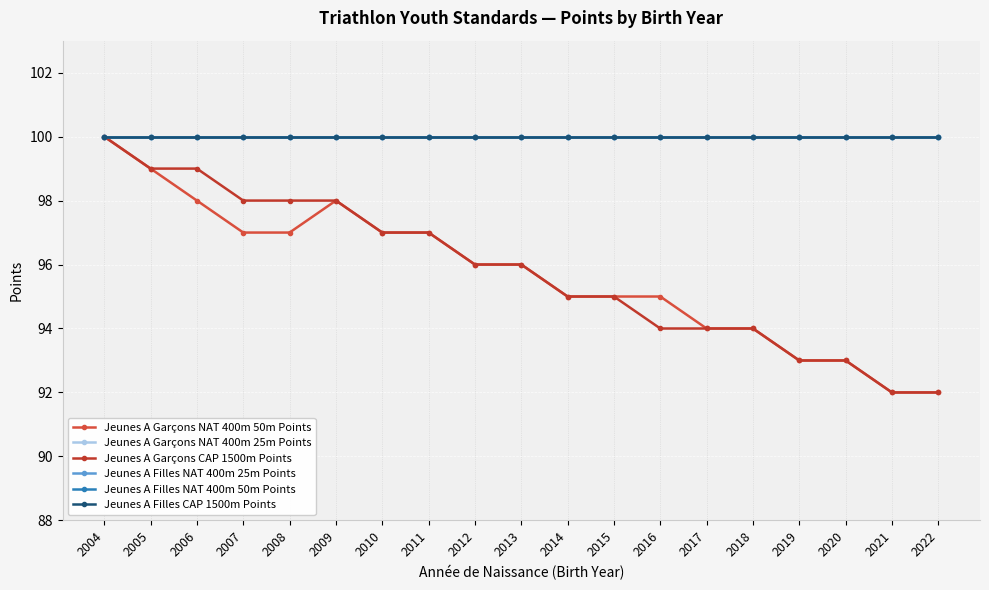

What is the value of the Jeunes A Garçons CAP 1500m Points point at the 13th from the left?

94